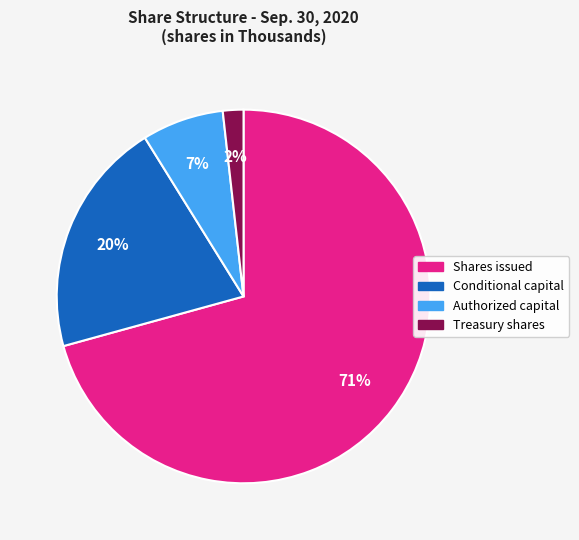

How many slices are in this pie chart?

4